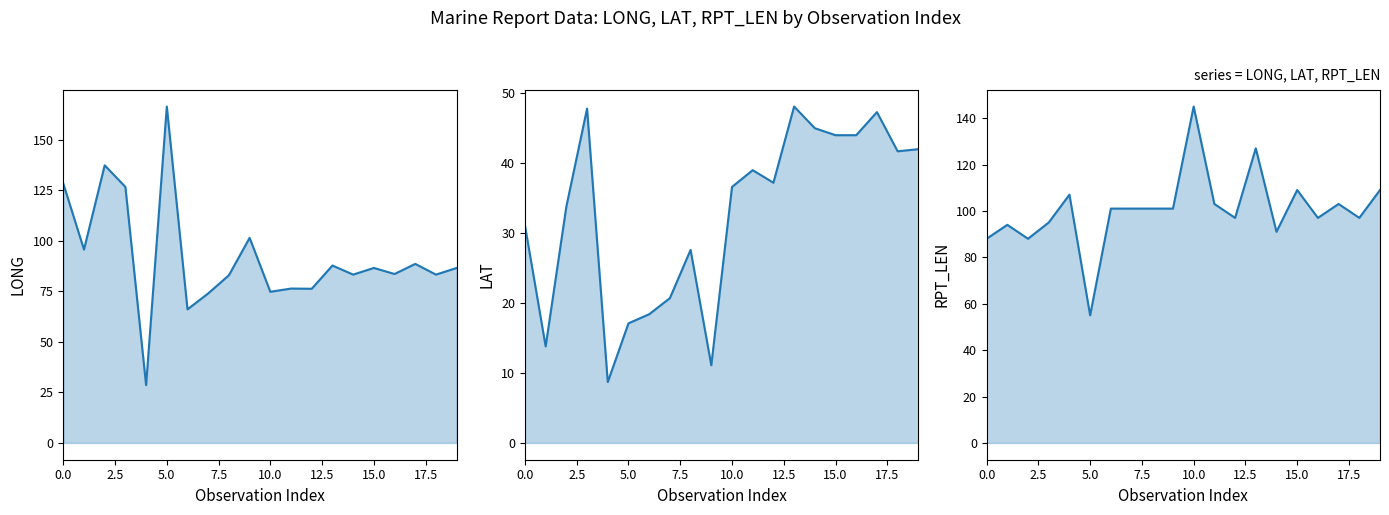

List the series in order of their peak value, lowest first.

LAT, RPT_LEN, LONG